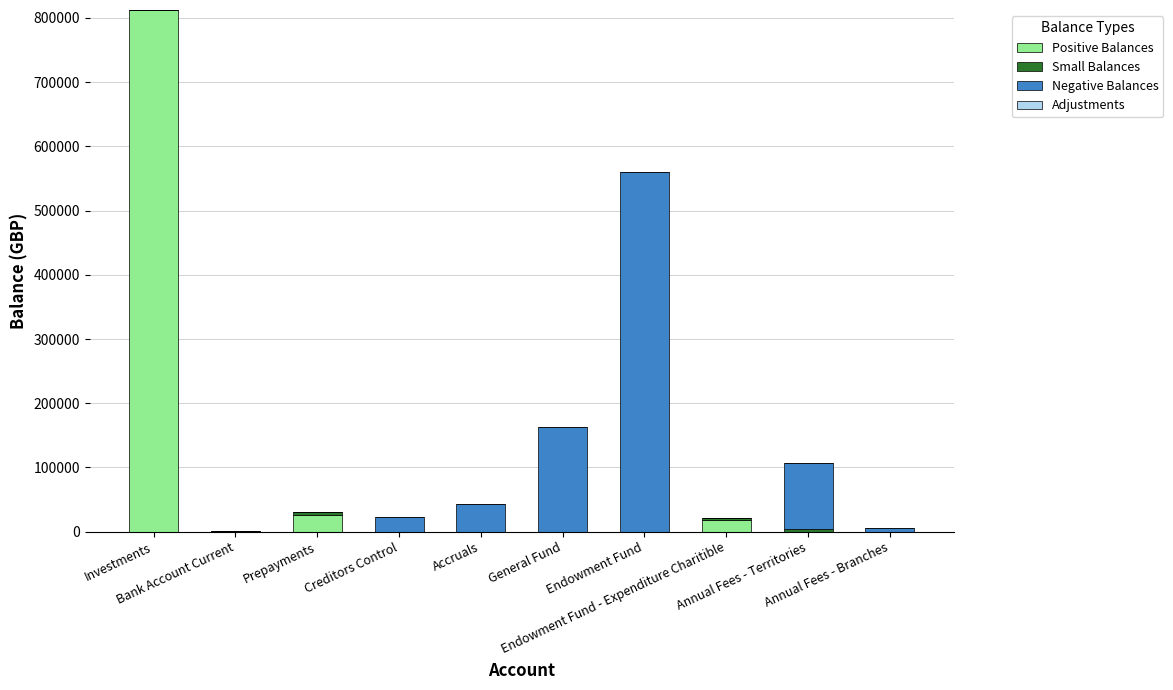

How many series are shown in this chart?

3